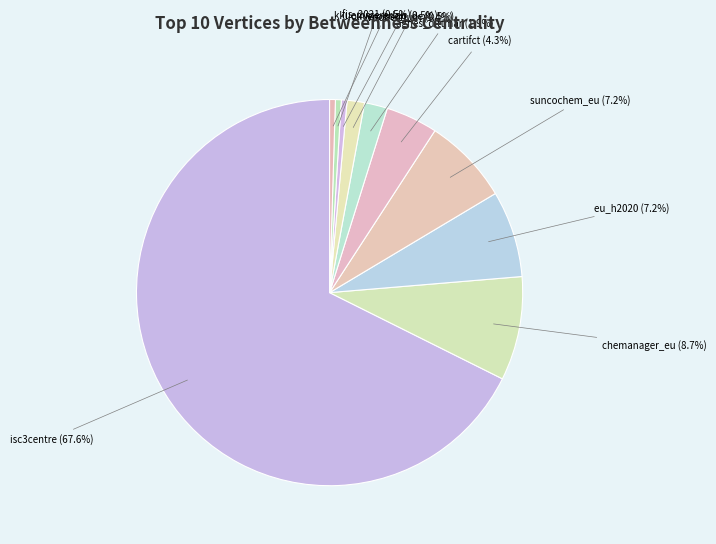

What percentage is NOT represented by suncochem_eu?

92.8%